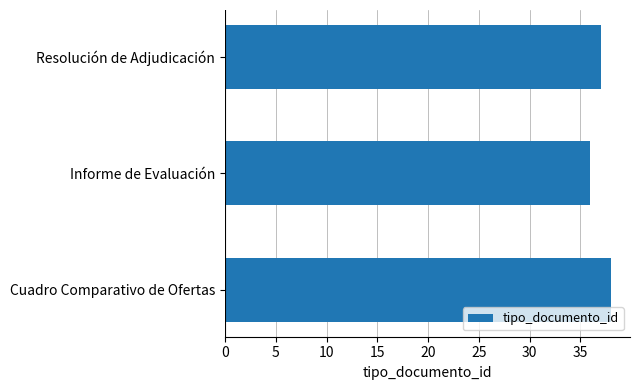

How many data points does each series have?

3